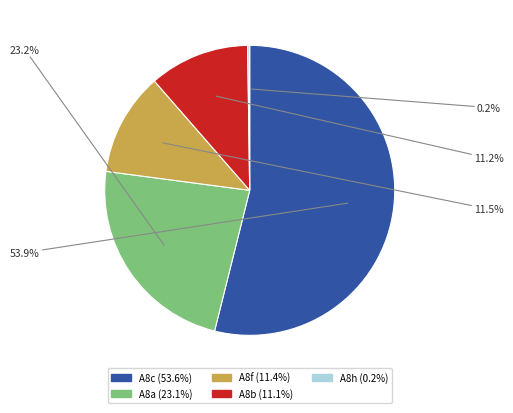

To the nearest percent, what is the average slice percentage?

20%